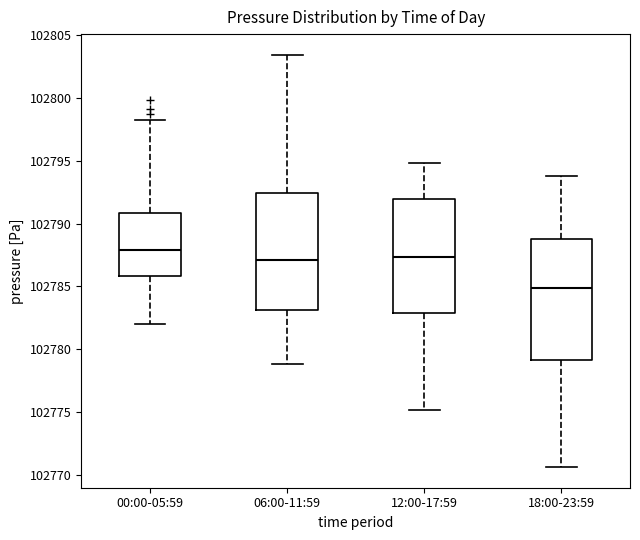

Reading left to right, transcribe this box plot: for each box, give where its median line is, the range the box spans, and where its two whiskers end, as read against the y-axis. The values are not printed on the chart, so give them approximately, as read against the axis.

00:00-05:59: median 102788.0, box 102786.0 to 102791.0, whiskers 102782.0 to 102798.5
06:00-11:59: median 102787.0, box 102783.0 to 102792.5, whiskers 102779.0 to 102803.5
12:00-17:59: median 102787.5, box 102783.0 to 102792.0, whiskers 102775.0 to 102795.0
18:00-23:59: median 102785.0, box 102779.0 to 102789.0, whiskers 102770.5 to 102794.0